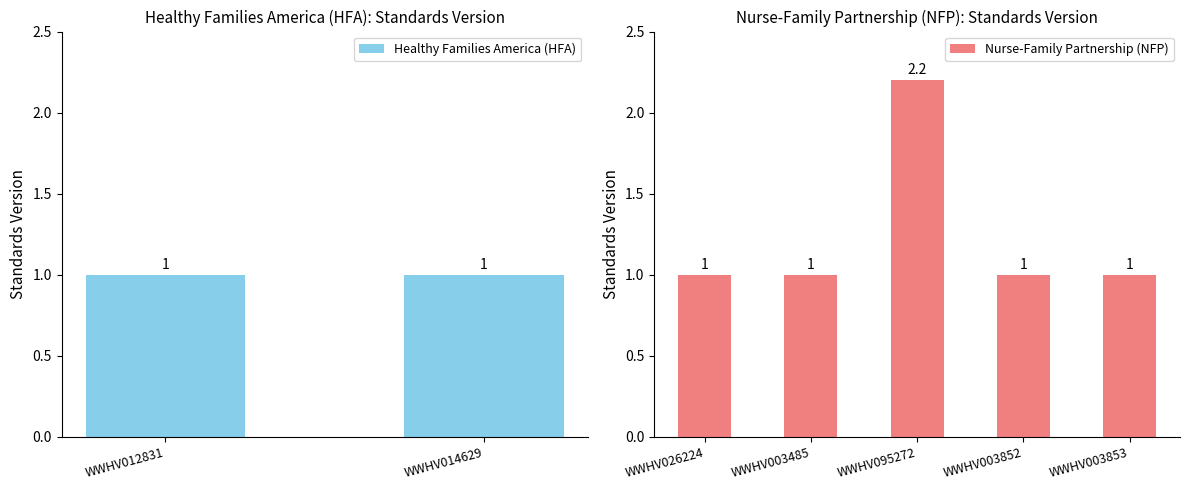

True or false: Nurse-Family Partnership (NFP) has a value of 1.3 at WWHV003853.

False